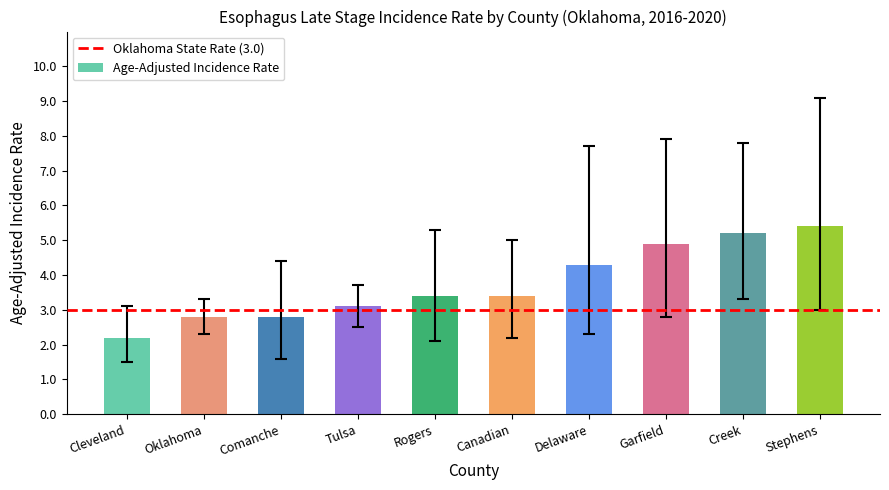

What is the label of the 10th bar from the left?

Stephens